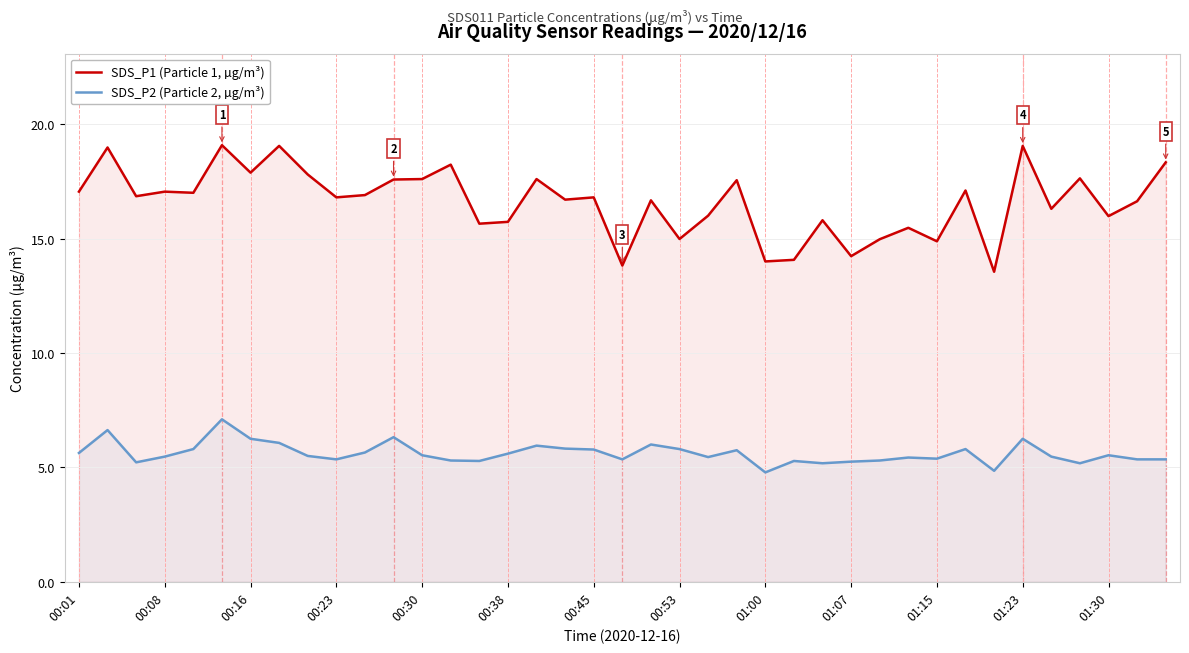

What is the total value across all series at 00:08?

22.5